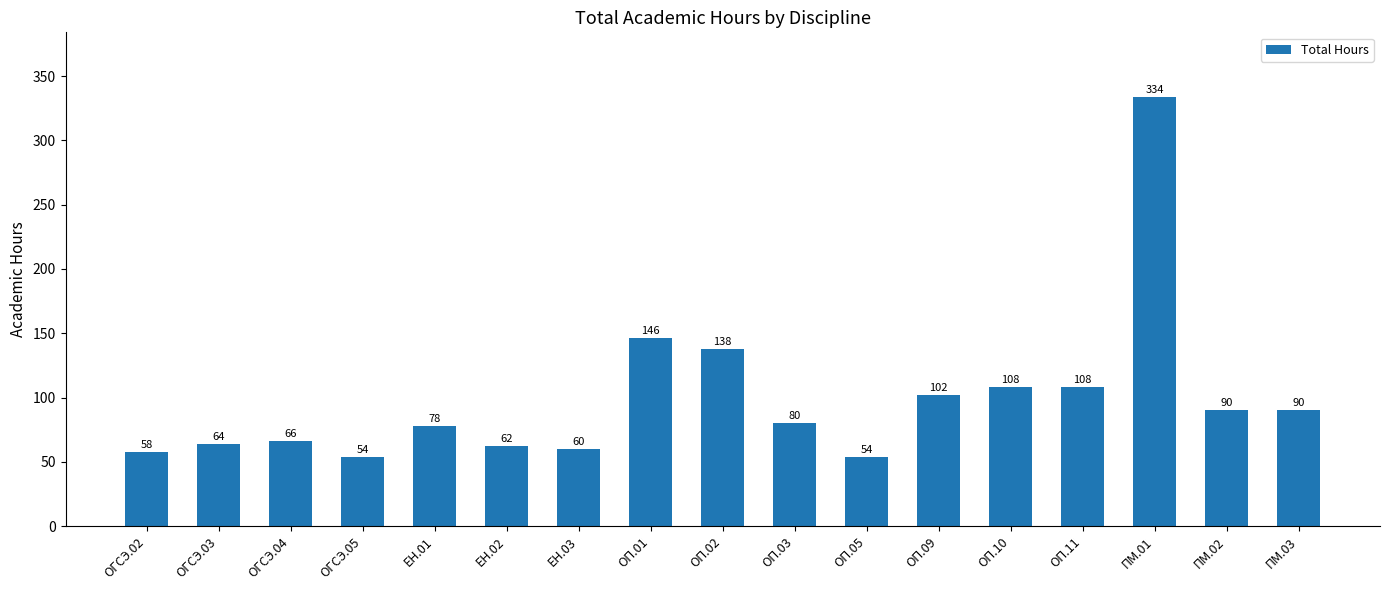

How many series are shown in this chart?

1